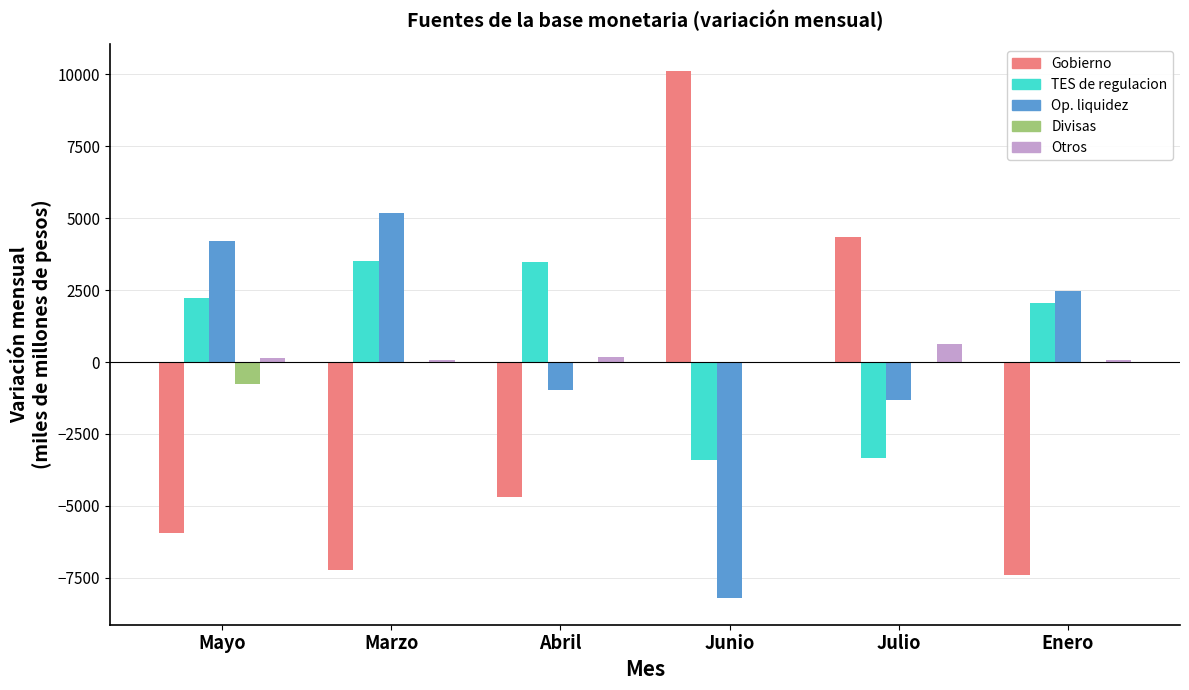

The value of Gobierno at Abril is -4699.6. True or false?

True